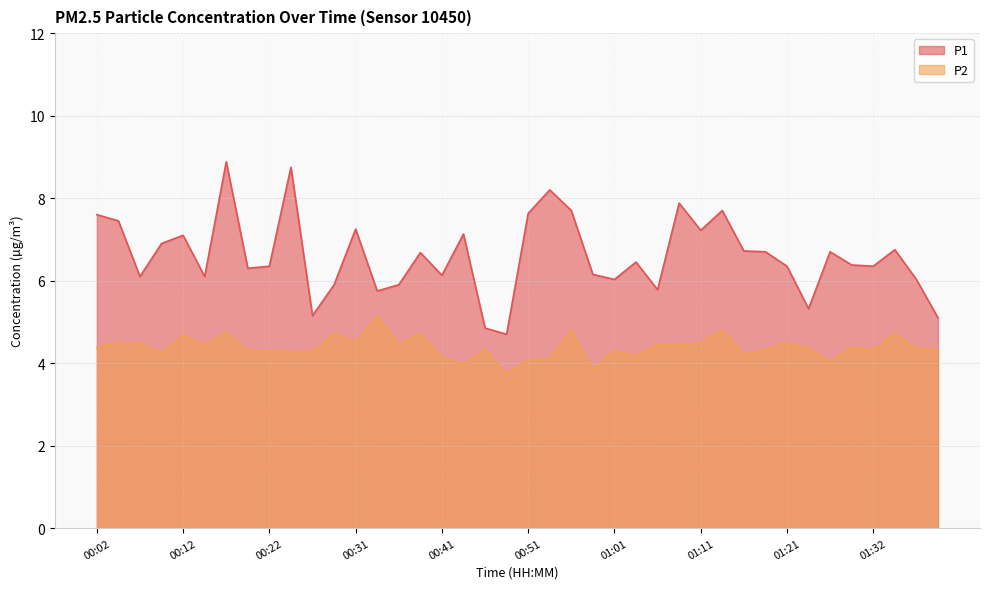

Which category has the highest value in the P1 series?

00:17